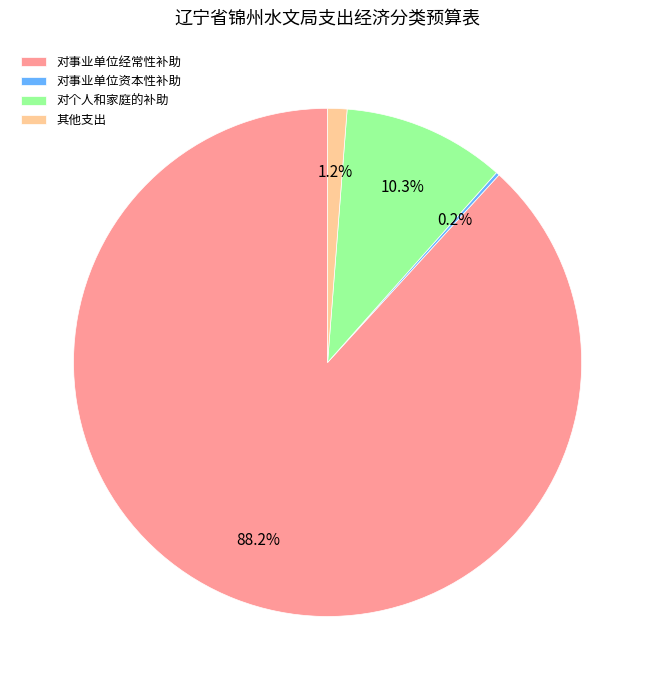

Is it true that 对个人和家庭的补助 is 10% of the pie?

True